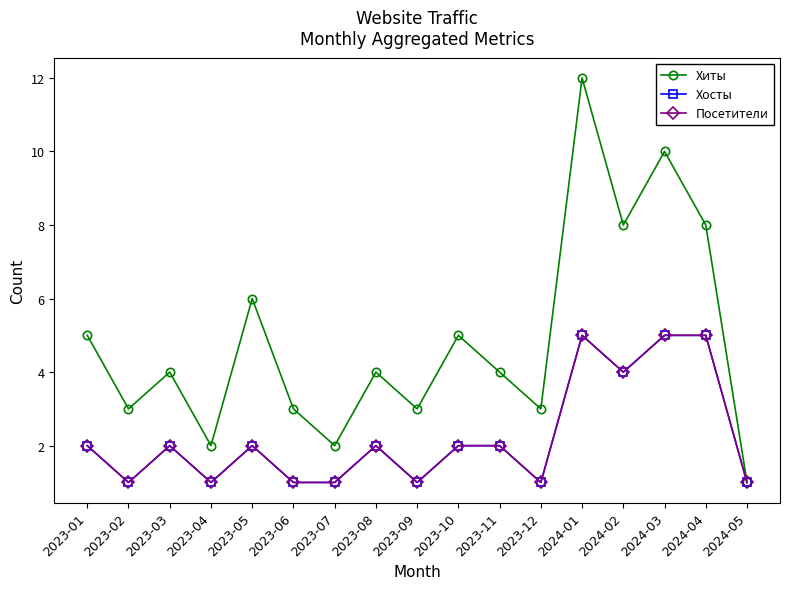

In Хосты, how many points are higher than both neighbors (excluding endpoints)?

4